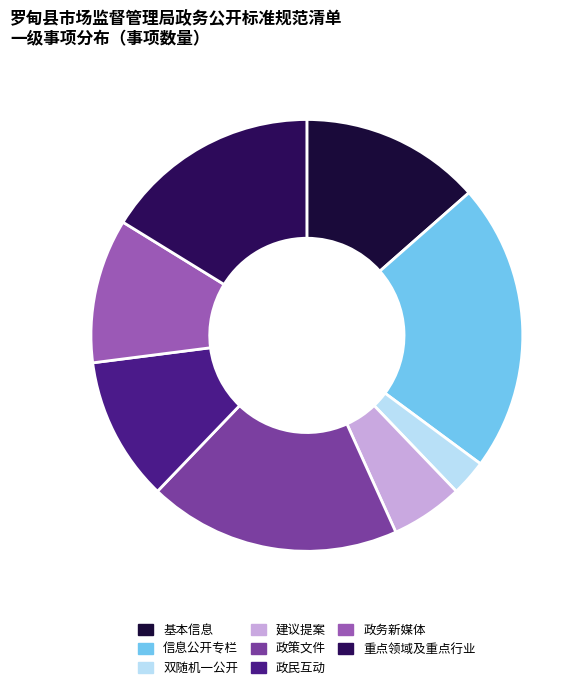

The 重点领域及重点行业 slice represents 16% of the pie. True or false?

True